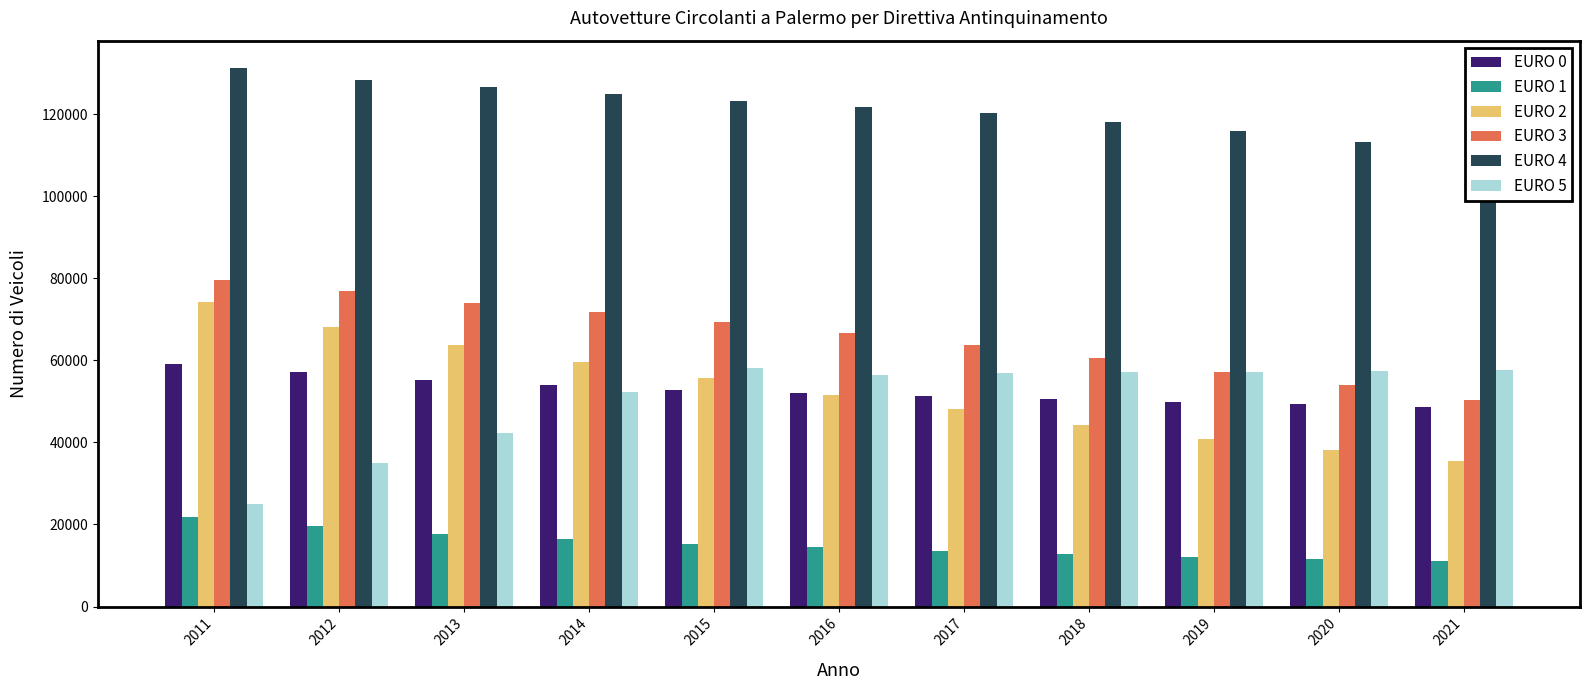

At which label does EURO 1 reach its peak?

2011